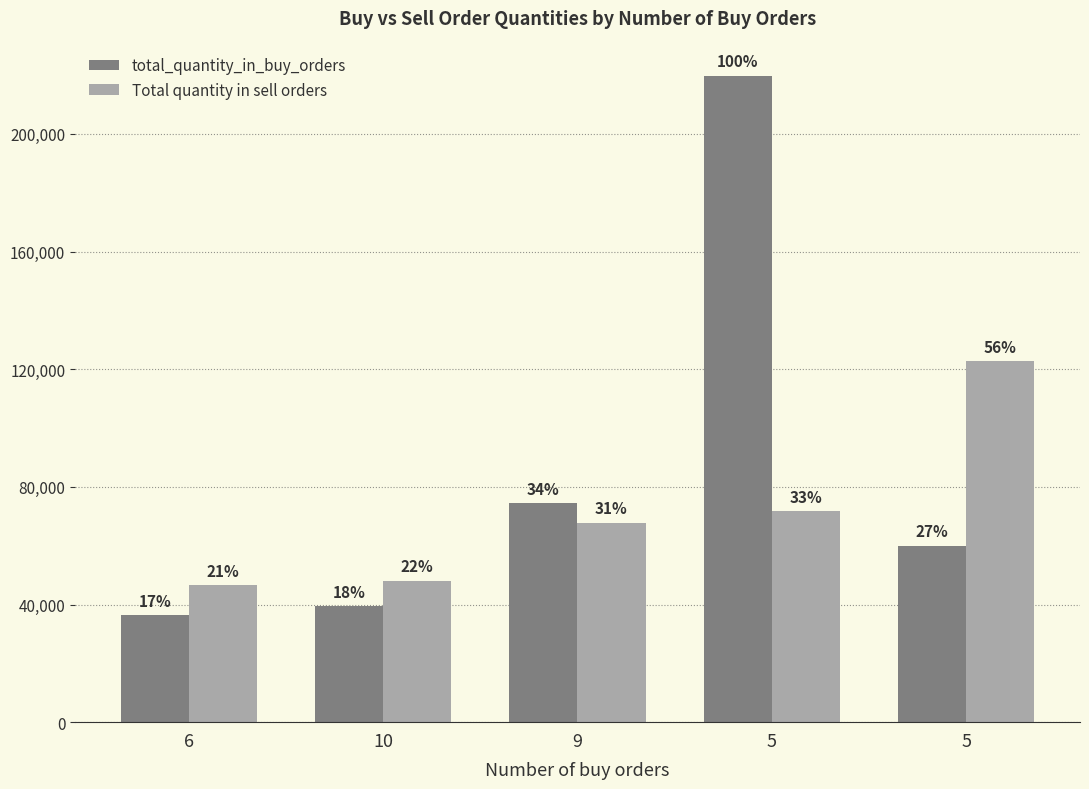

What are all the series names shown in the legend?

total_quantity_in_buy_orders, Total quantity in sell orders